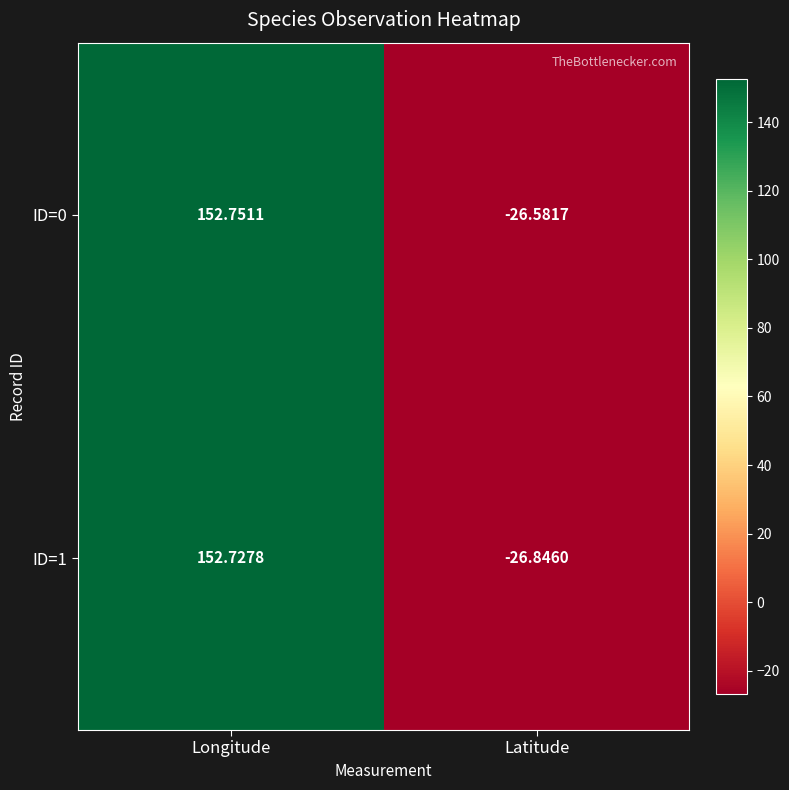

Between Longitude and Latitude, which series saw the biggest shift?

ID=1